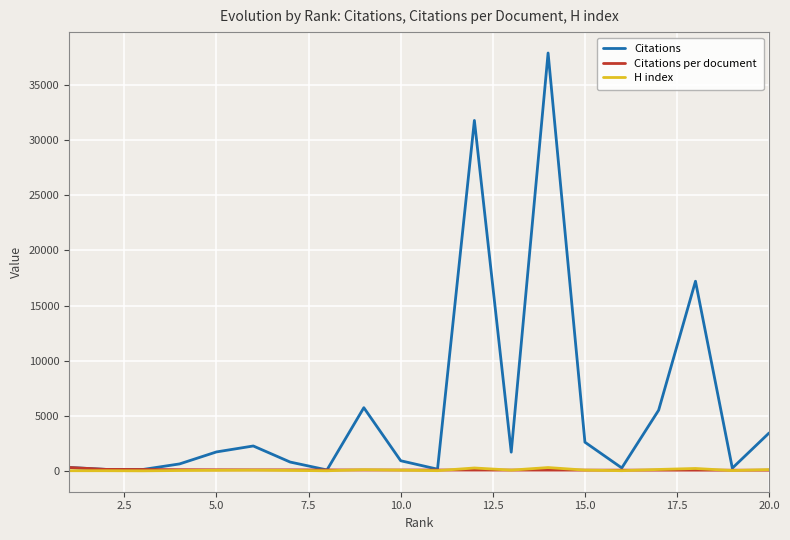

Which series has the largest total across all categories?

Citations